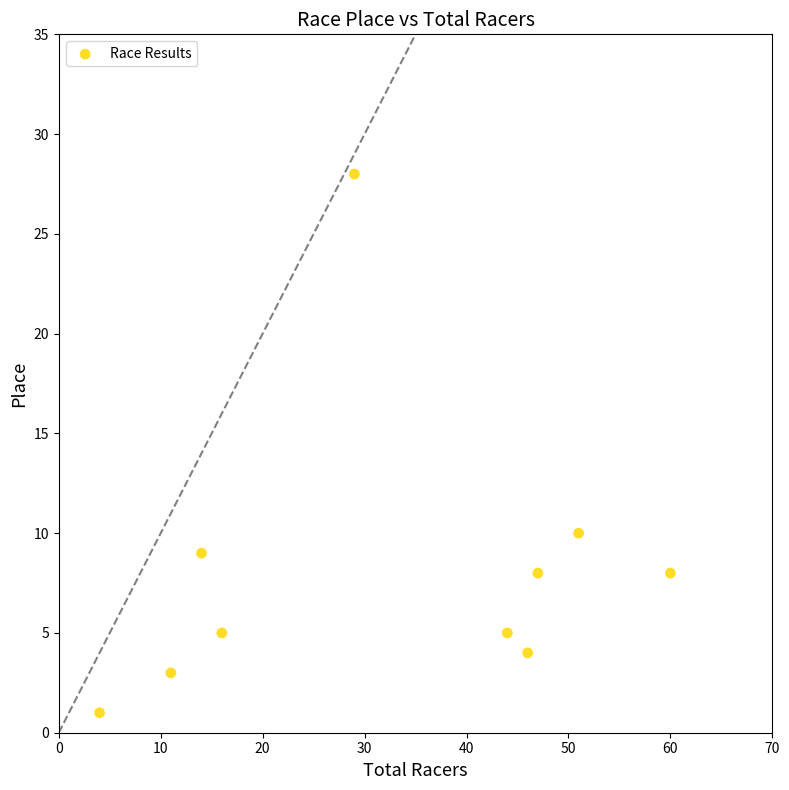

What is the range of Y values (max minus min)?

27